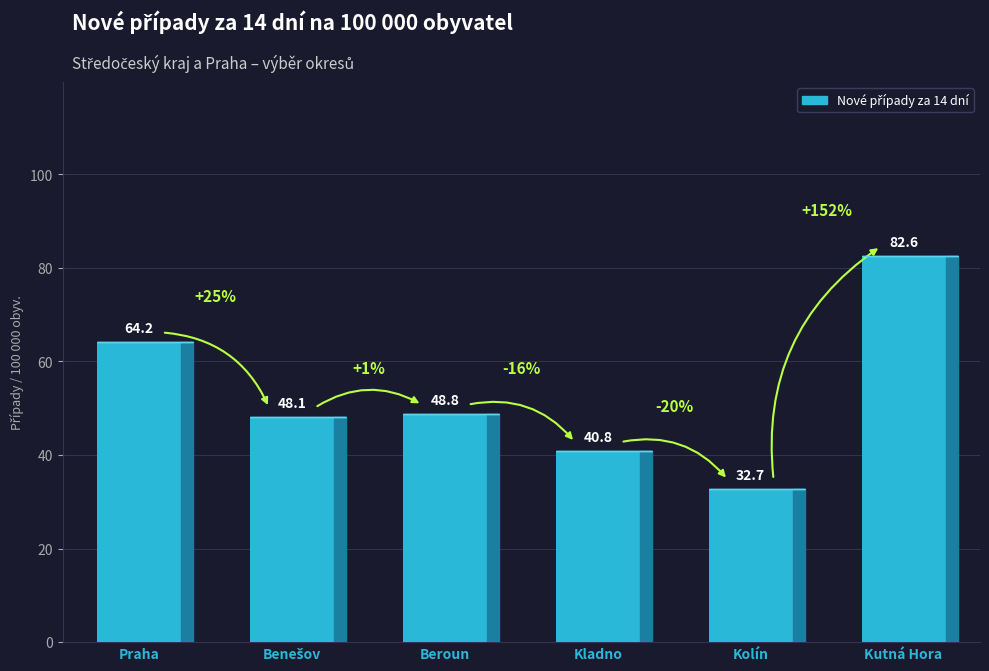

What is the label of the 5th bar from the left?

Kolín